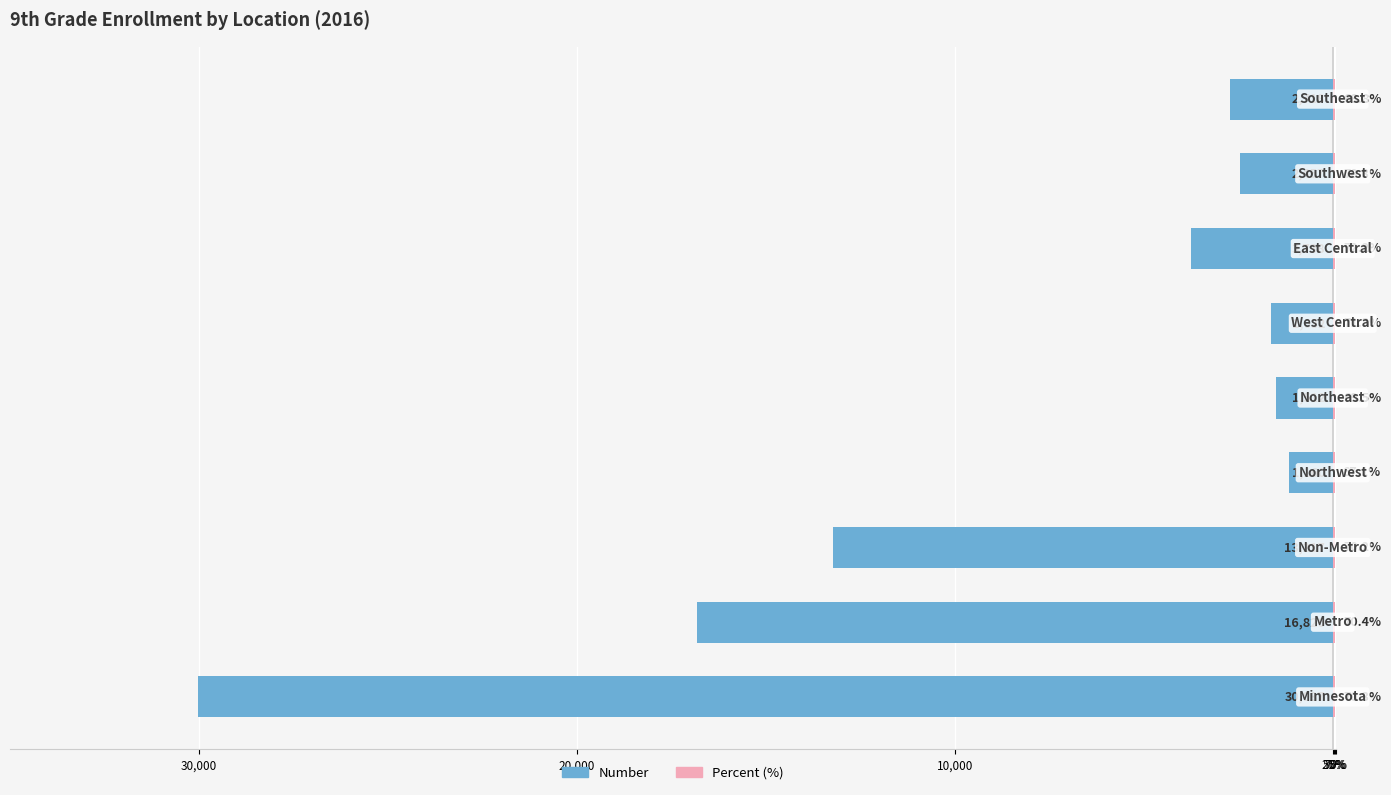

How many bars are there in each group?

2